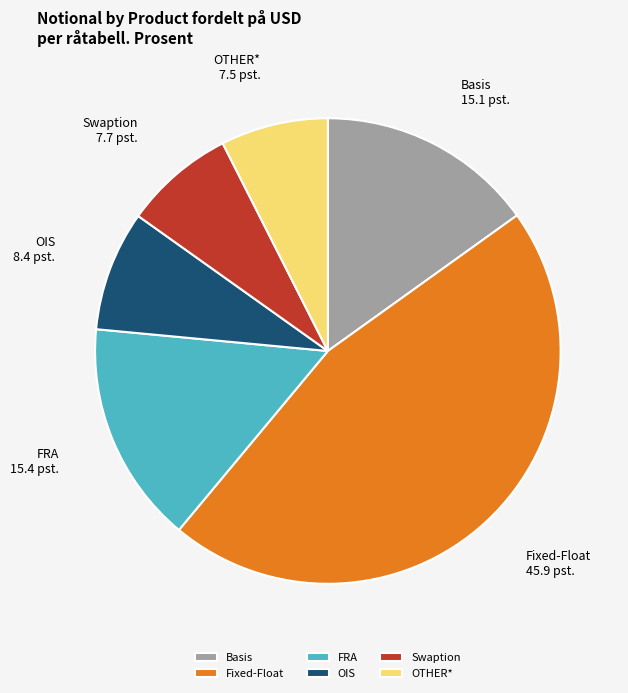

Is there a majority slice in this chart?

No